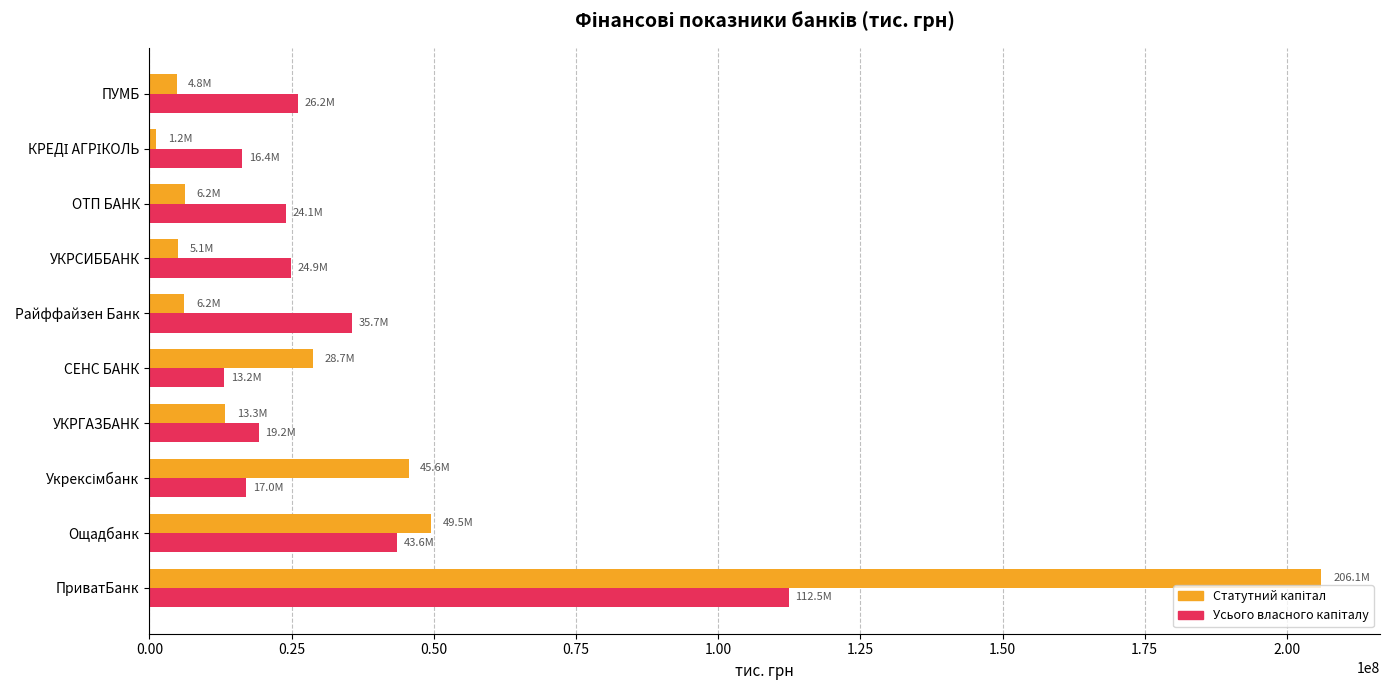

Which label corresponds to the largest value in the chart?

ПриватБанк